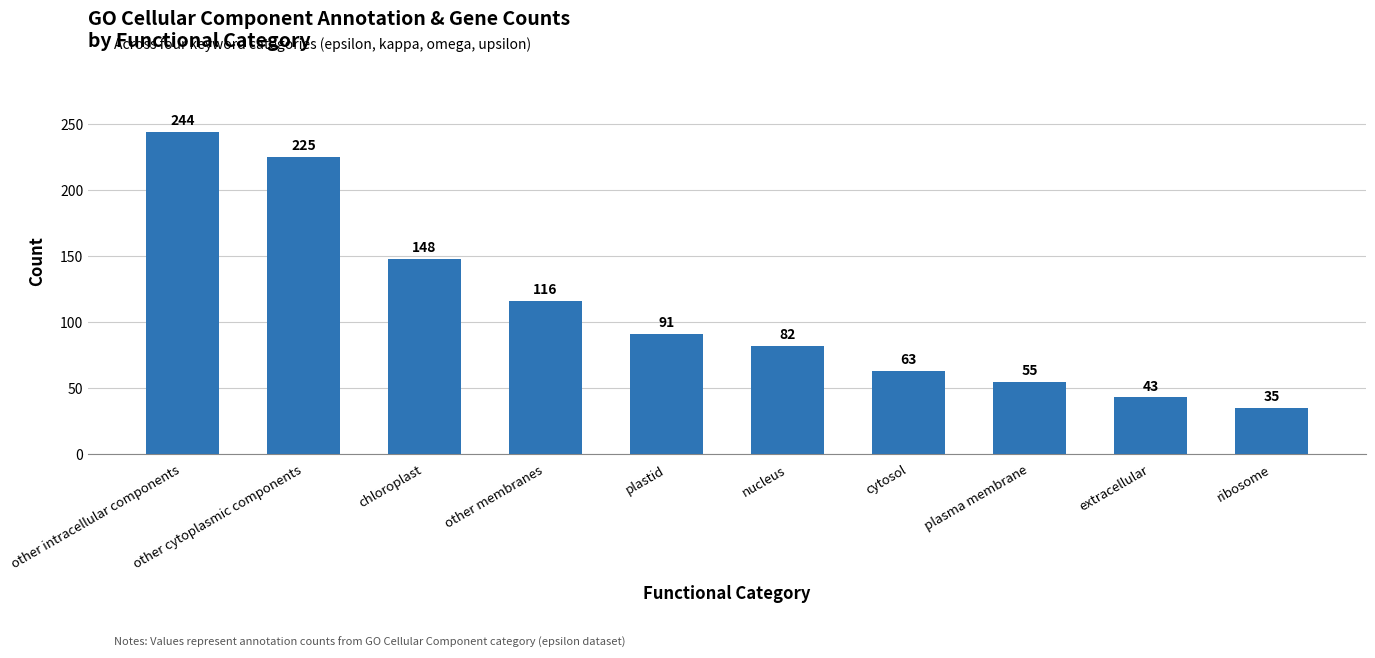

Which category has the highest value across all series?

other intracellular components